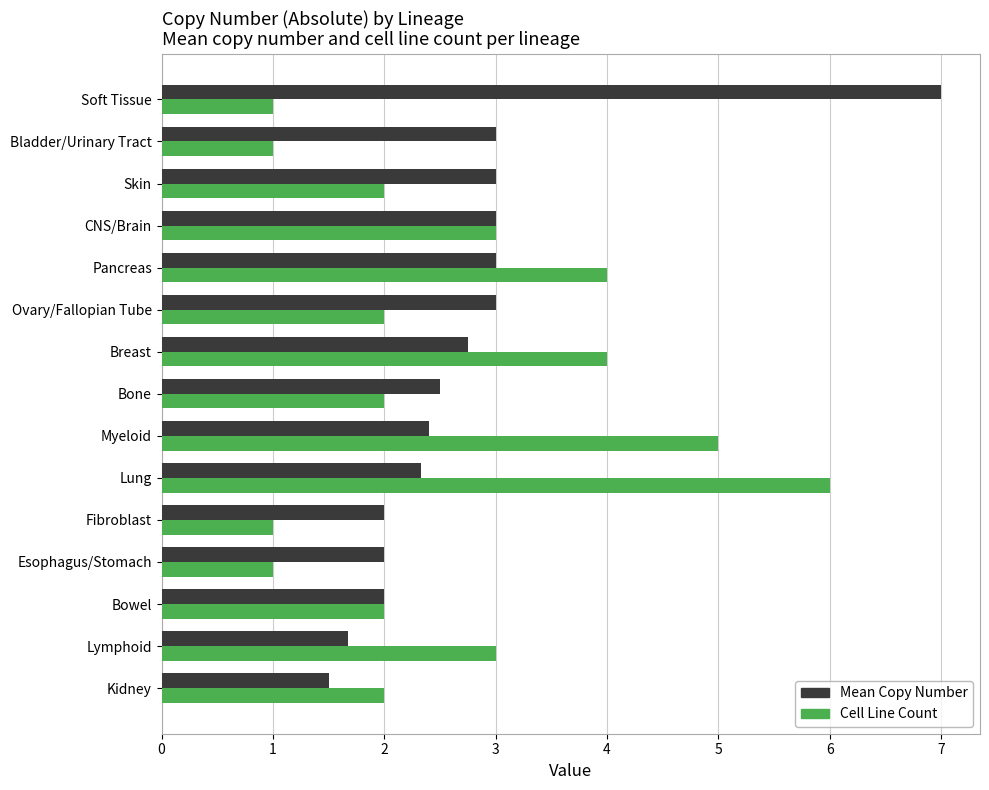

True or false: Mean Copy Number has a value of 3.0 at CNS/Brain.

True